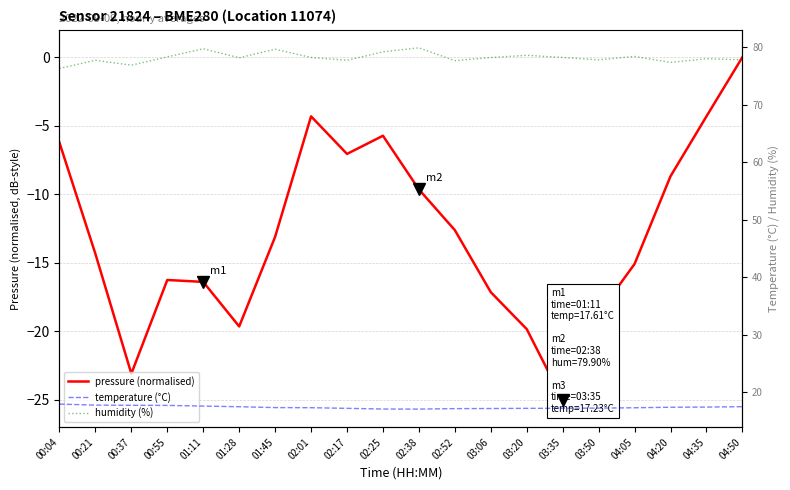

At how many categories does at least one series exceed 71?

20